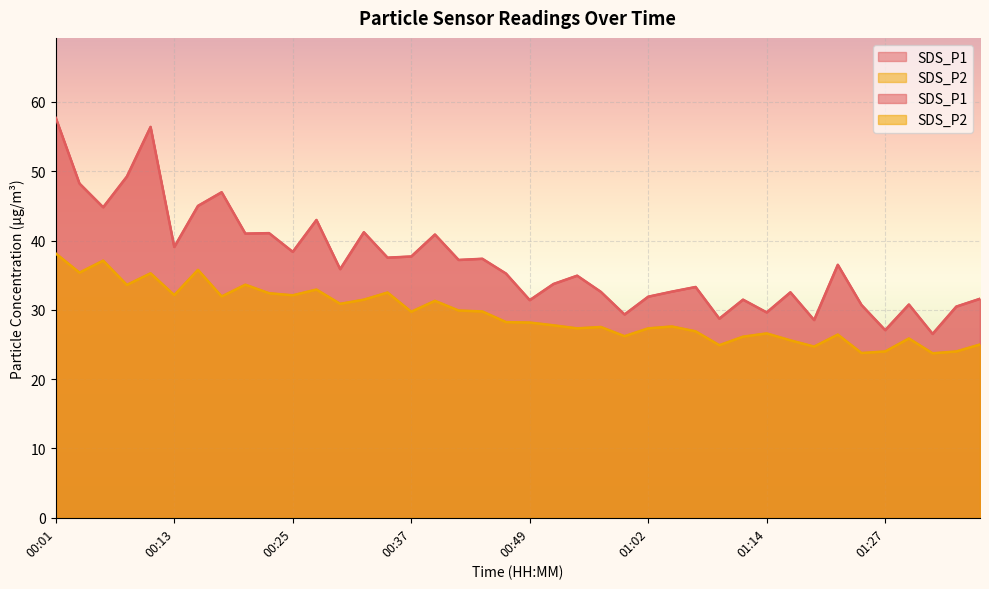

What is the difference between the highest and lowest values at 01:17?

6.9